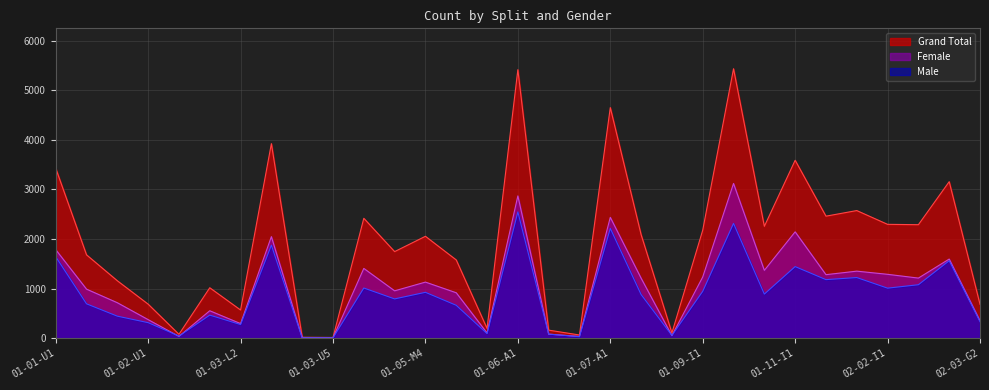

Reading right to left, list all the values displayed in this chart.

Grand Total: 682	3156	2288	2295	2573	2460	3587	2255	5434	2177	105	2088	4650	63	161	5415	195	1577	2054	1745	2417	13	17	3923	567	1016	77	685	1157	1680	3427
Female: 351	1595	1211	1287	1351	1280	2144	1367	3120	1233	50	1209	2436	34	80	2869	104	915	1130	954	1406	7	11	2047	293	552	34	373	714	988	1785
Male: 331	1561	1077	1008	1222	1180	1443	888	2314	944	55	879	2214	29	81	2546	91	662	924	791	1011	6	6	1876	274	464	43	312	443	692	1642